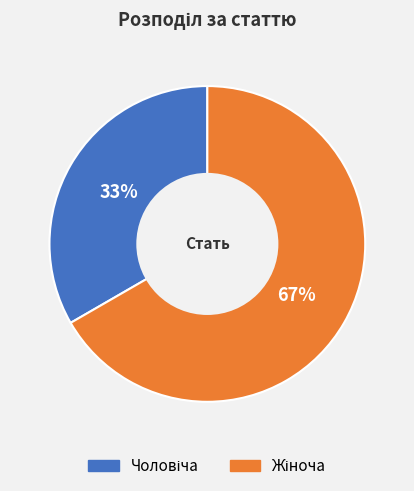

Count the number of slices in the pie.

2